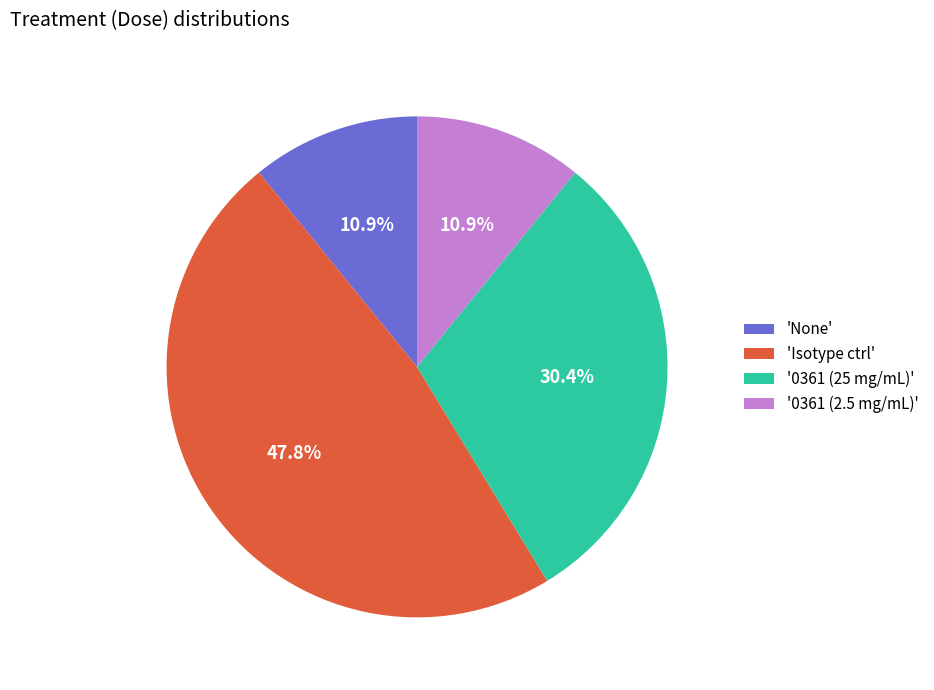

Which category has the biggest portion of the pie?

'Isotype ctrl'